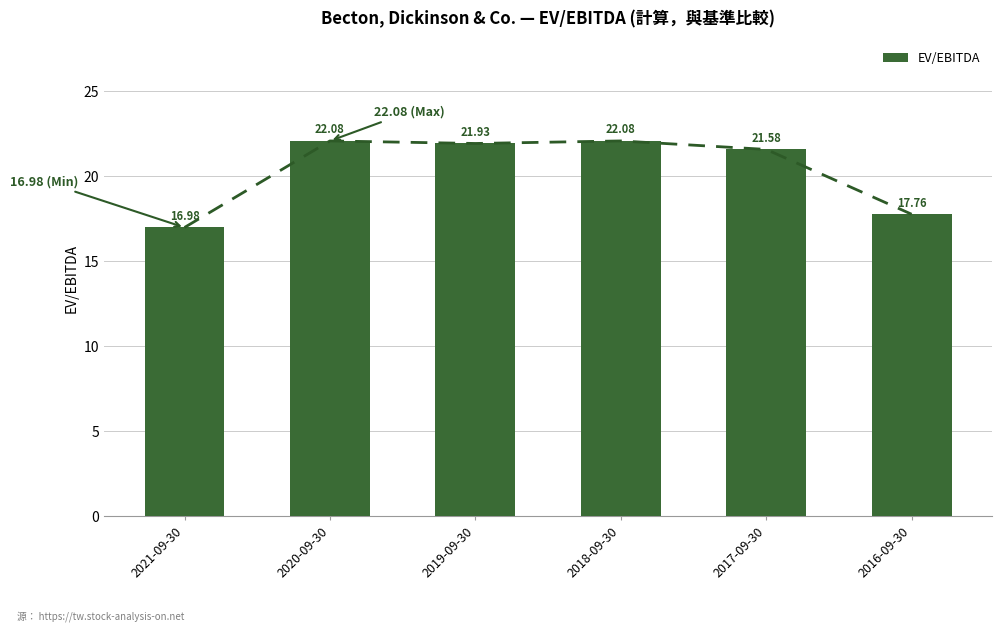

Are the bars horizontal?

No